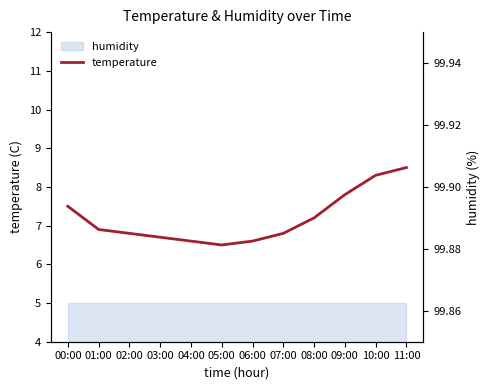

Which series has the largest total across all categories?

humidity_axis